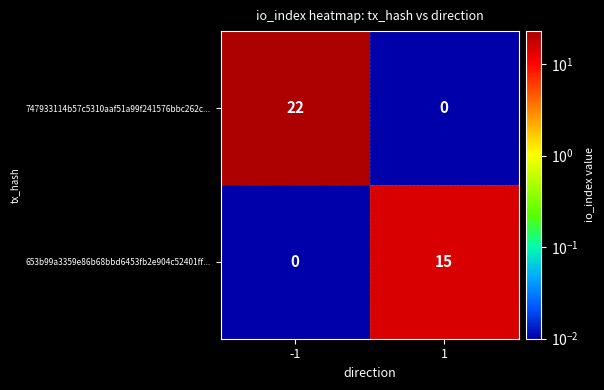

Which series has the largest range (max minus min)?

747933114b57c5310aaf51a99f241576bbc262c...